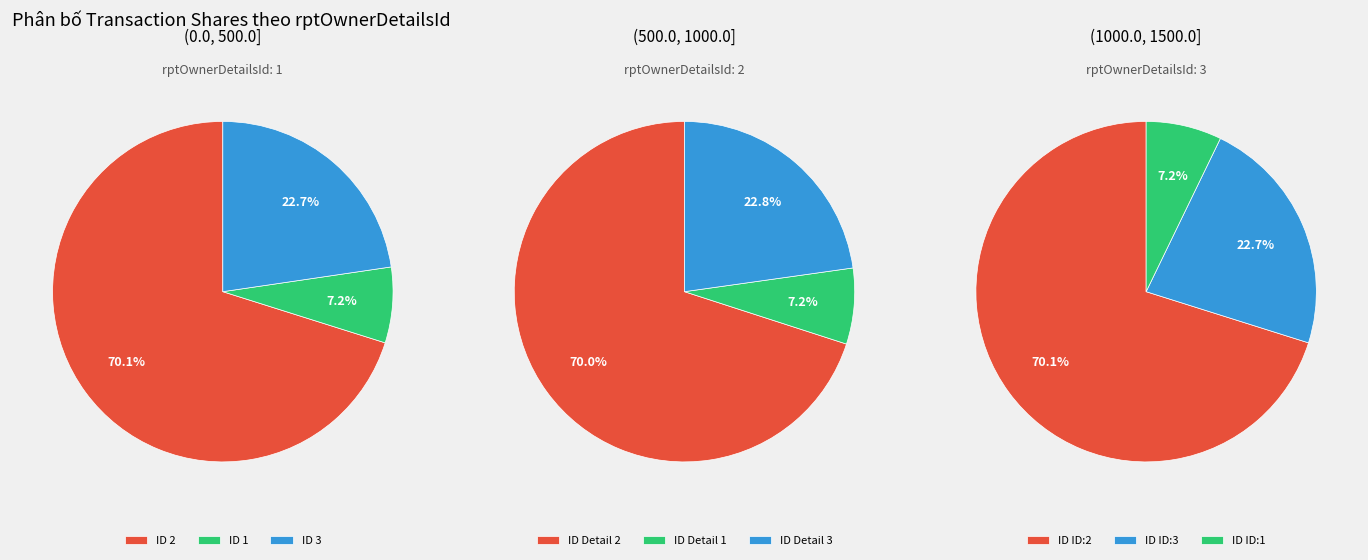

To the nearest percent, what is the average slice percentage?

33%